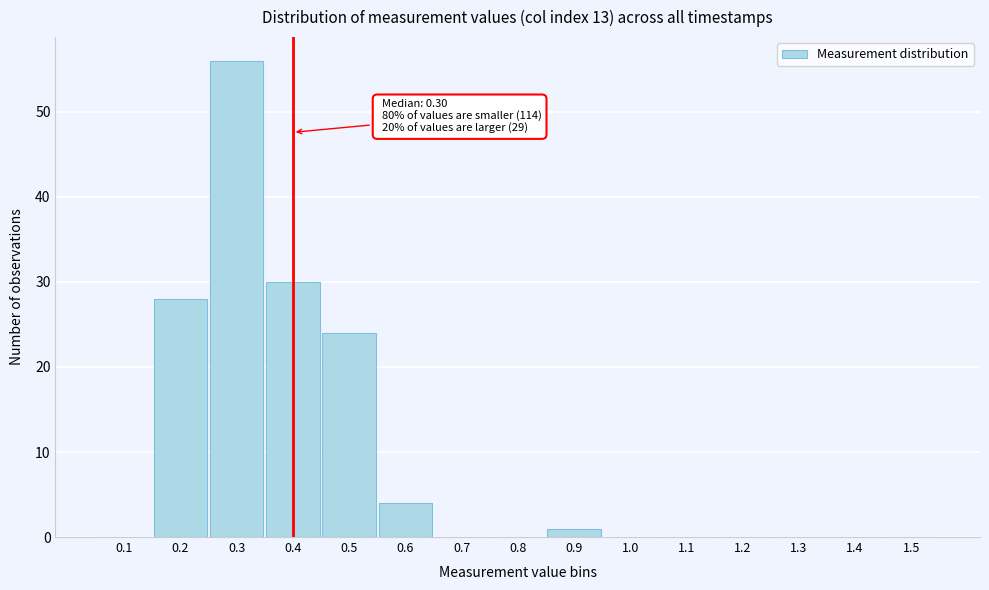

Reading left to right, what are all the values shown in this chart?

0.1=0	0.2=28	0.3=56	0.4=30	0.5=24	0.6=4	0.7=0	0.8=0	0.9=1	1.0=0	1.1=0	1.2=0	1.3=0	1.4=0	1.5=0